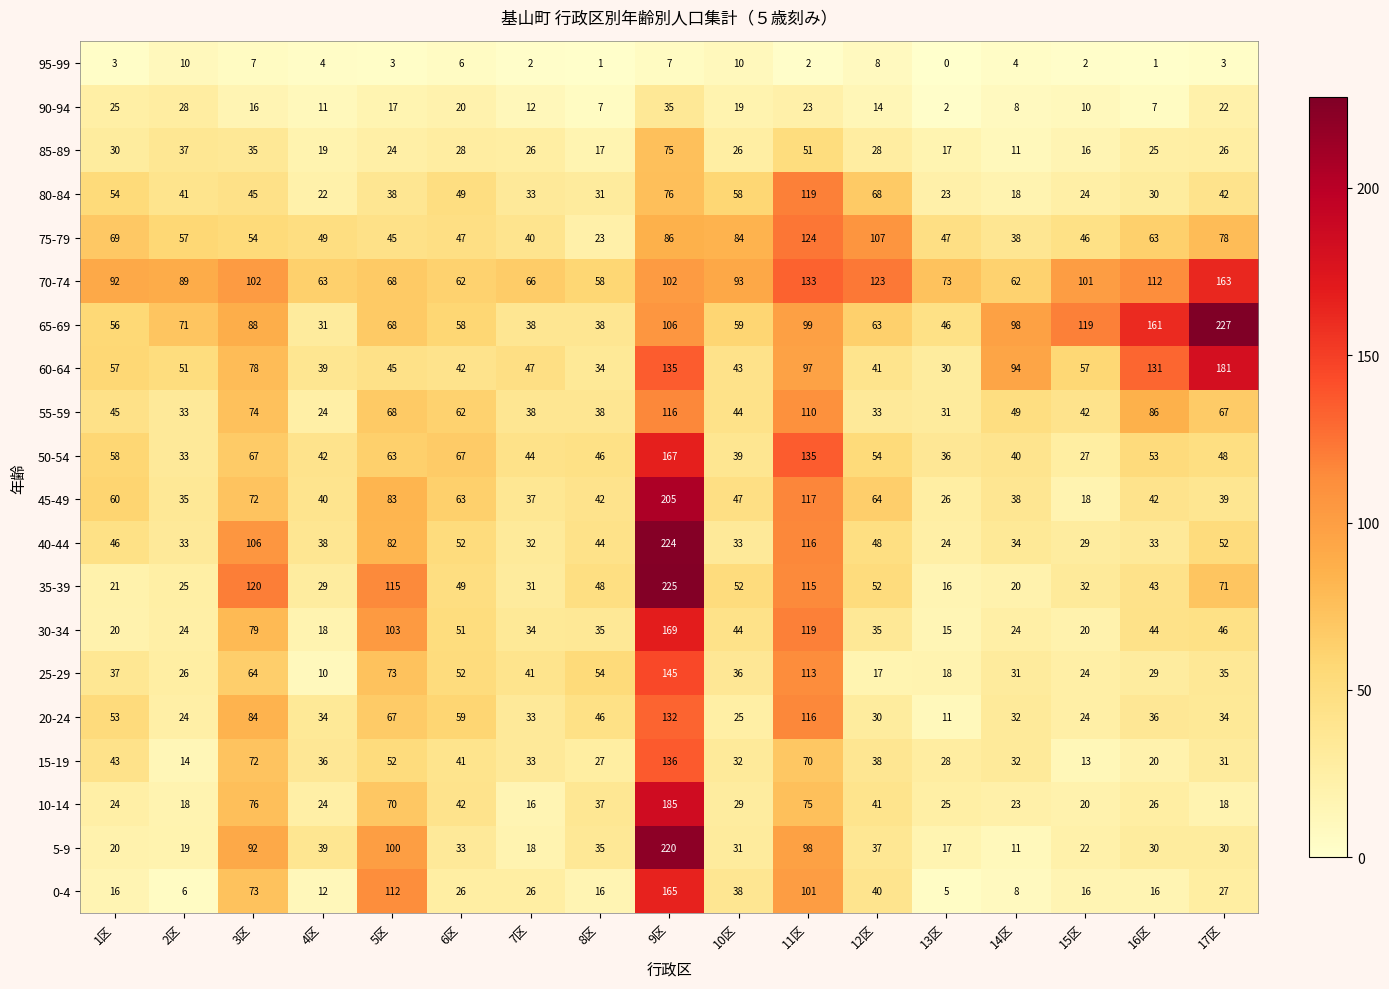

Between 3区 and 16区, which series saw the biggest shift?

35-39